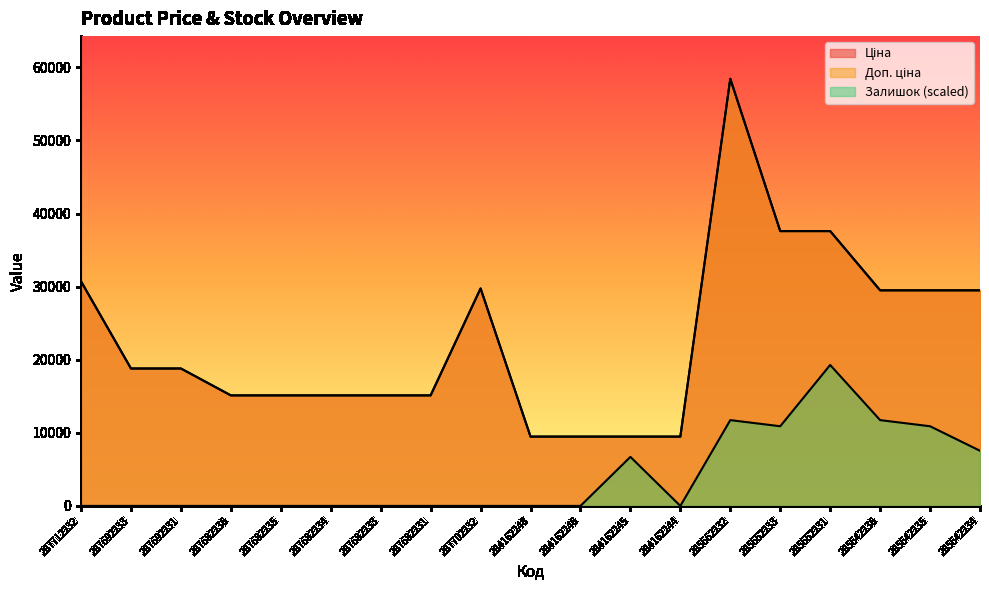

Rank the series by their maximum value, from lowest to highest.

Залишок, Ціна, Доп. ціна